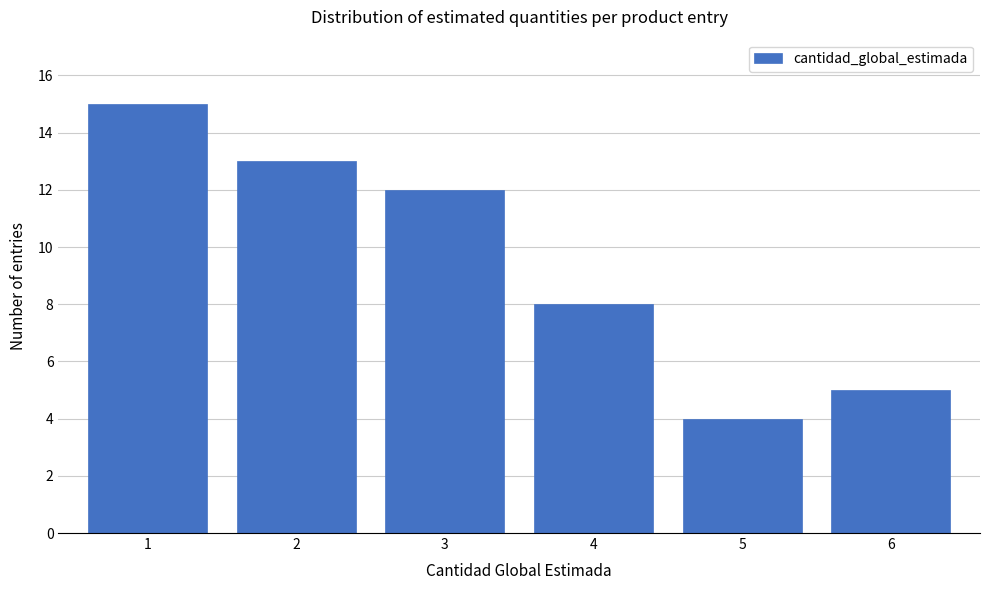

Reading left to right, list every bar in this chart as the range it spans on the x-axis followed by its height. The values are not printed on the chart, so give them approximately, as read against the axis.

0.5 to 1.5: 15
1.5 to 2.5: 13
2.5 to 3.5: 12
3.5 to 4.5: 8
4.5 to 5.5: 4
5.5 to 6.5: 5